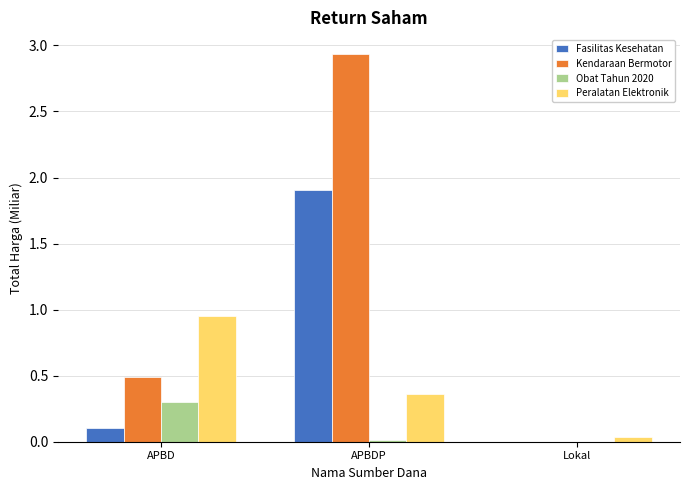

The value of Obat Tahun 2020 at Lokal is 0.0. True or false?

True